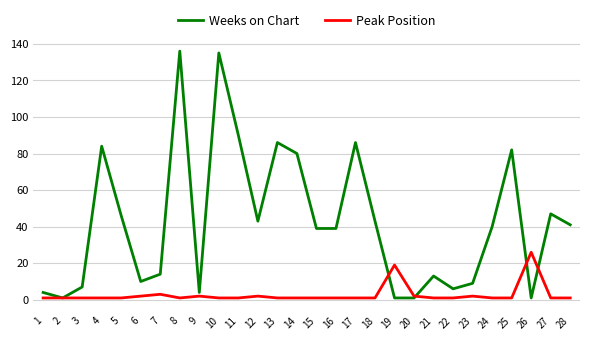

Which series has the largest range (max minus min)?

Weeks on Chart